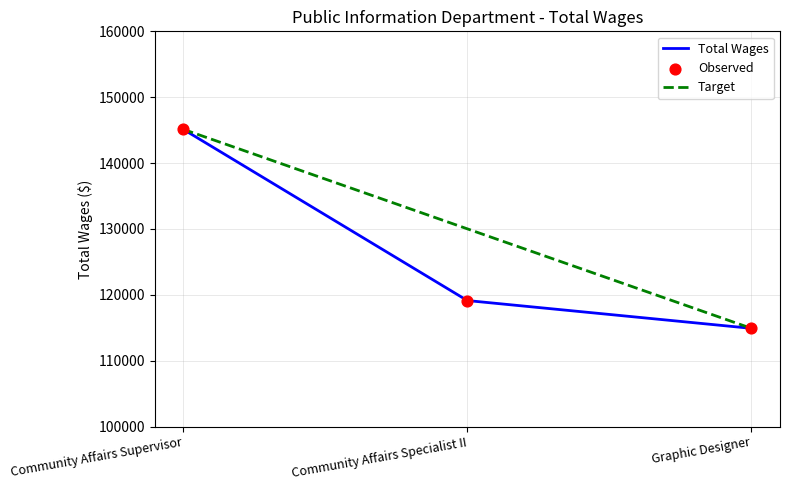

What is the ratio of the value at Community Affairs Supervisor to the value at Graphic Designer?

1.3